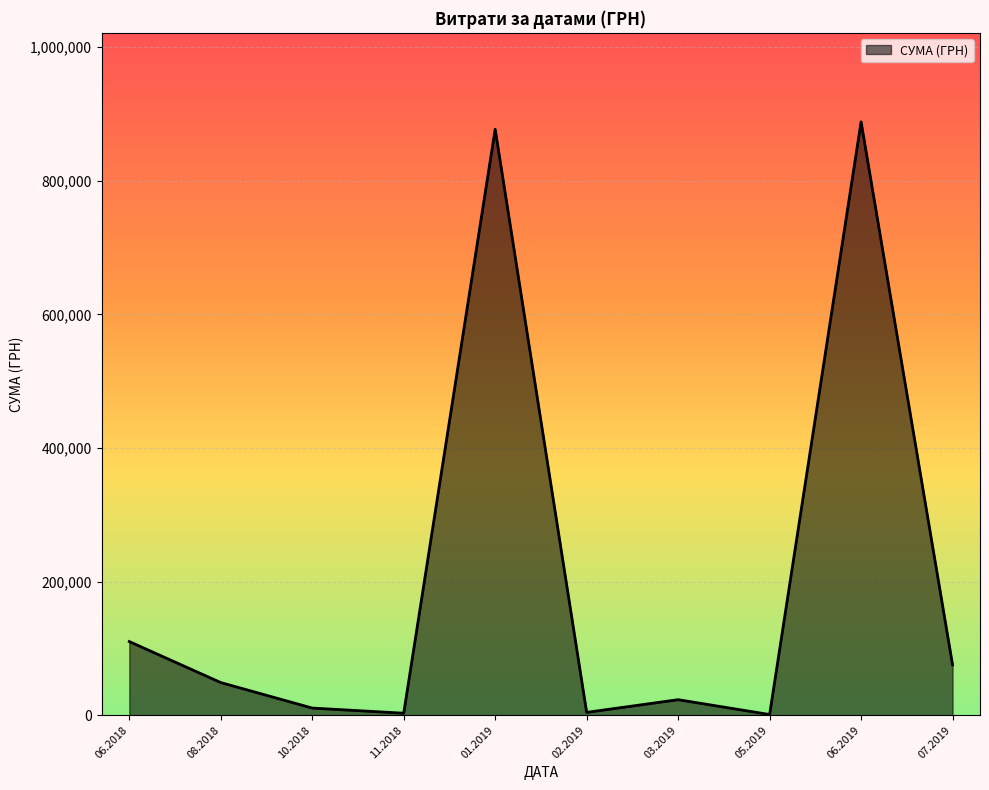

What is the difference between the maximum and minimum values?

887341.6